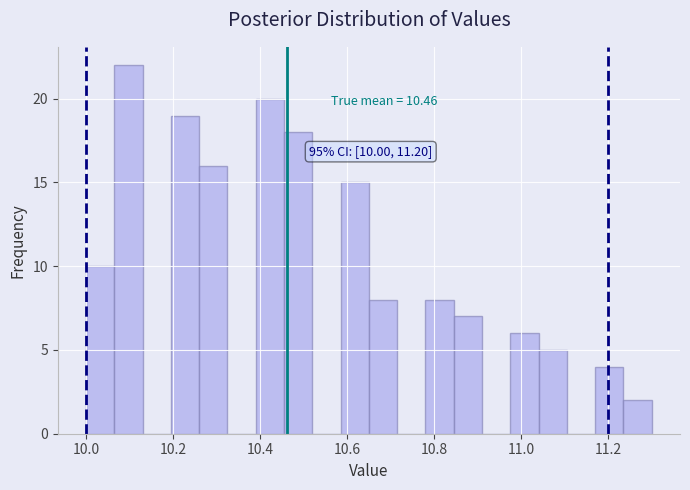

Around what value on the x-axis is the tallest bar? Give the approximate position of its centre, as read against the axis.

10.10